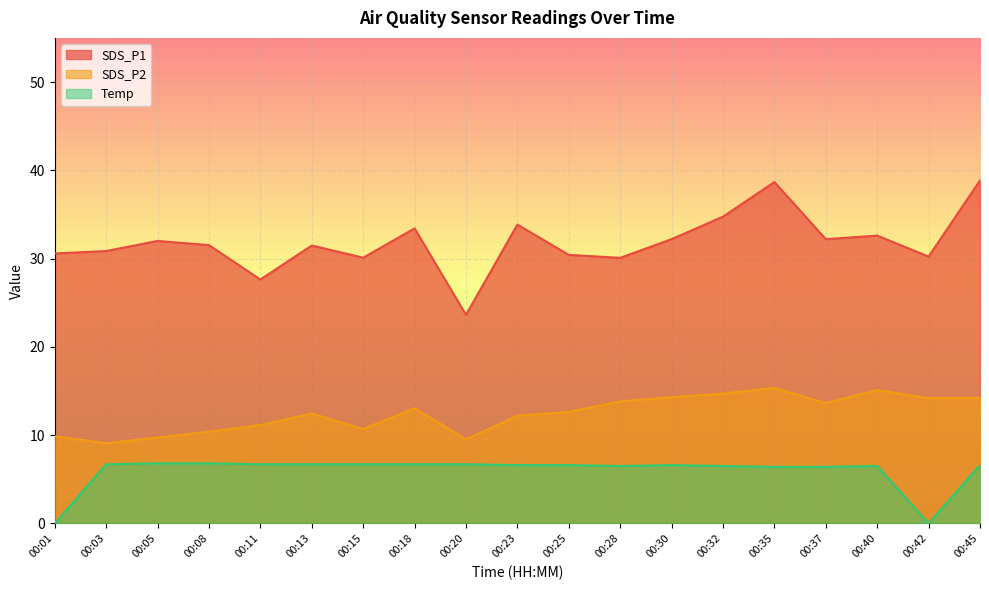

Between 00:35 and 00:01, which is larger?

00:35